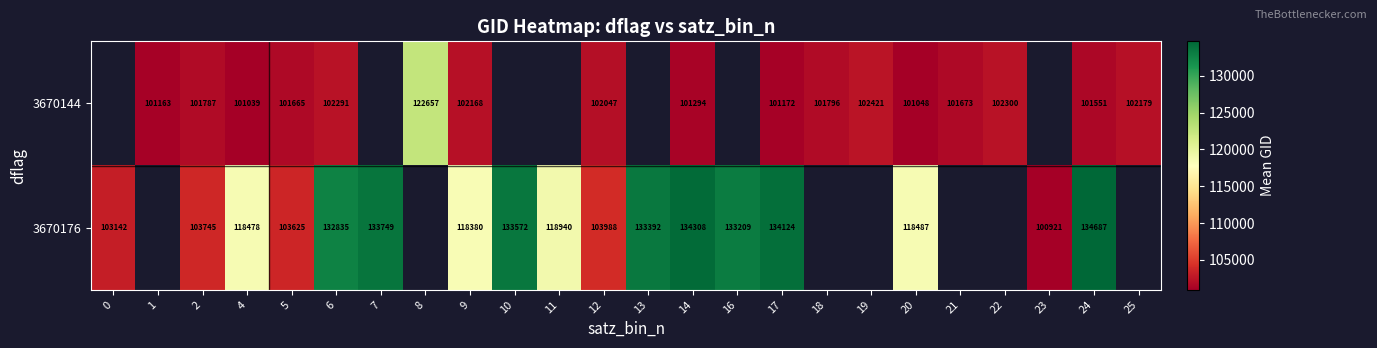

Is it true that 3670176 equals 175725.2 at 13?

False